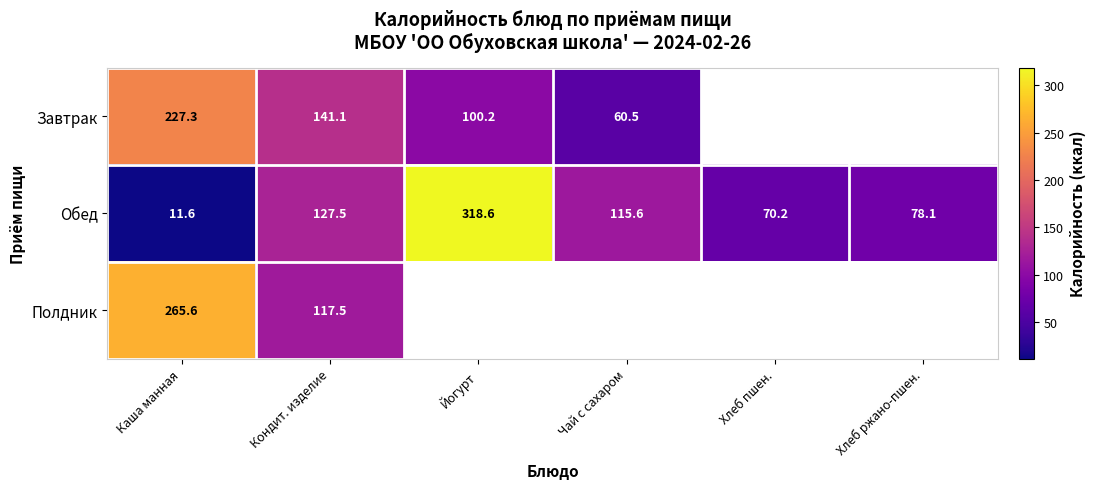

Read the Обед value at Каша манная.

11.6